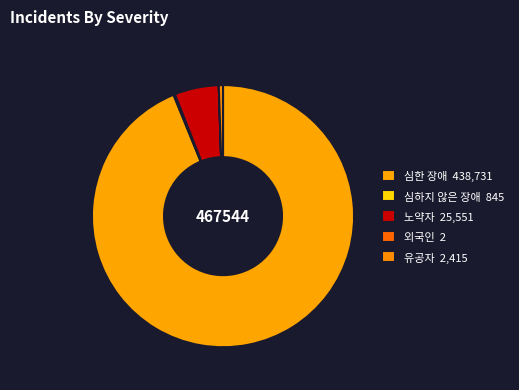

Rank the categories by value from lowest to highest.

외국인, 심하지 않은 장애, 유공자, 노약자, 심한 장애